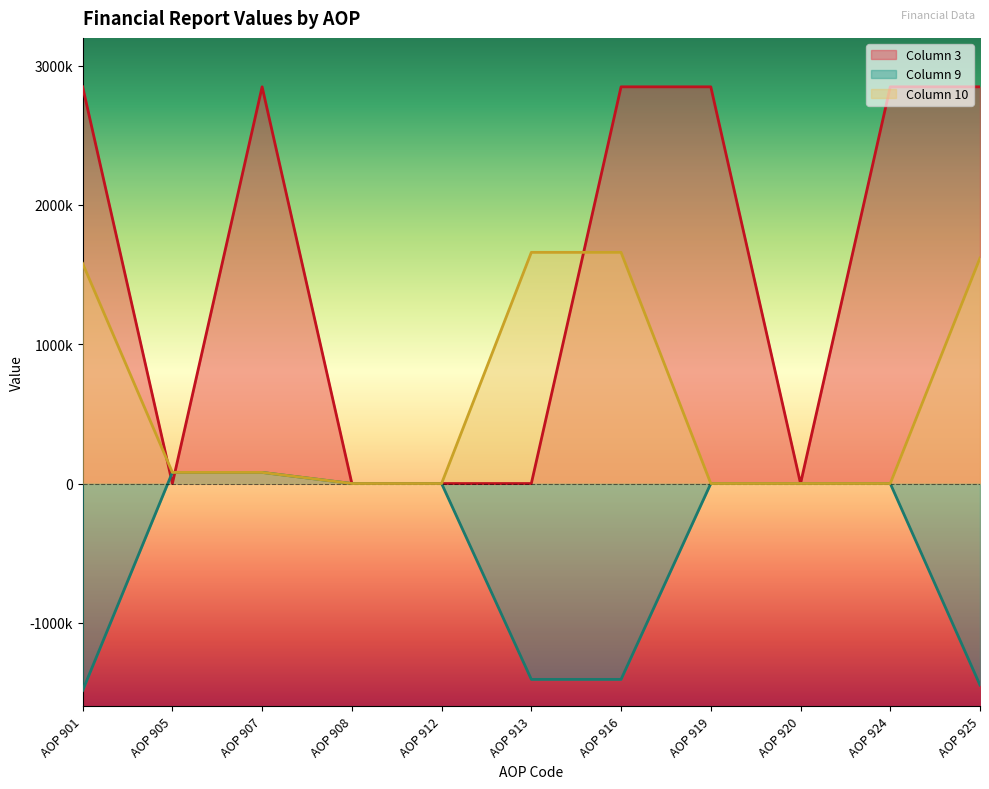

True or false: Column 9 and Column 10 intersect in this chart.

False